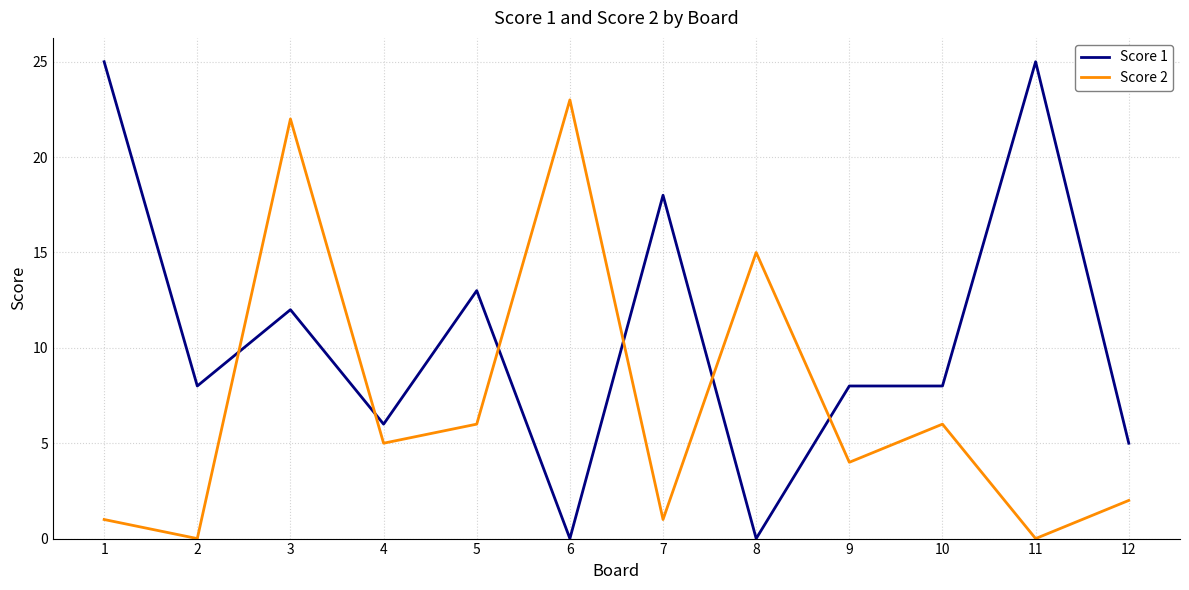

Which series has the largest total across all categories?

Score 1